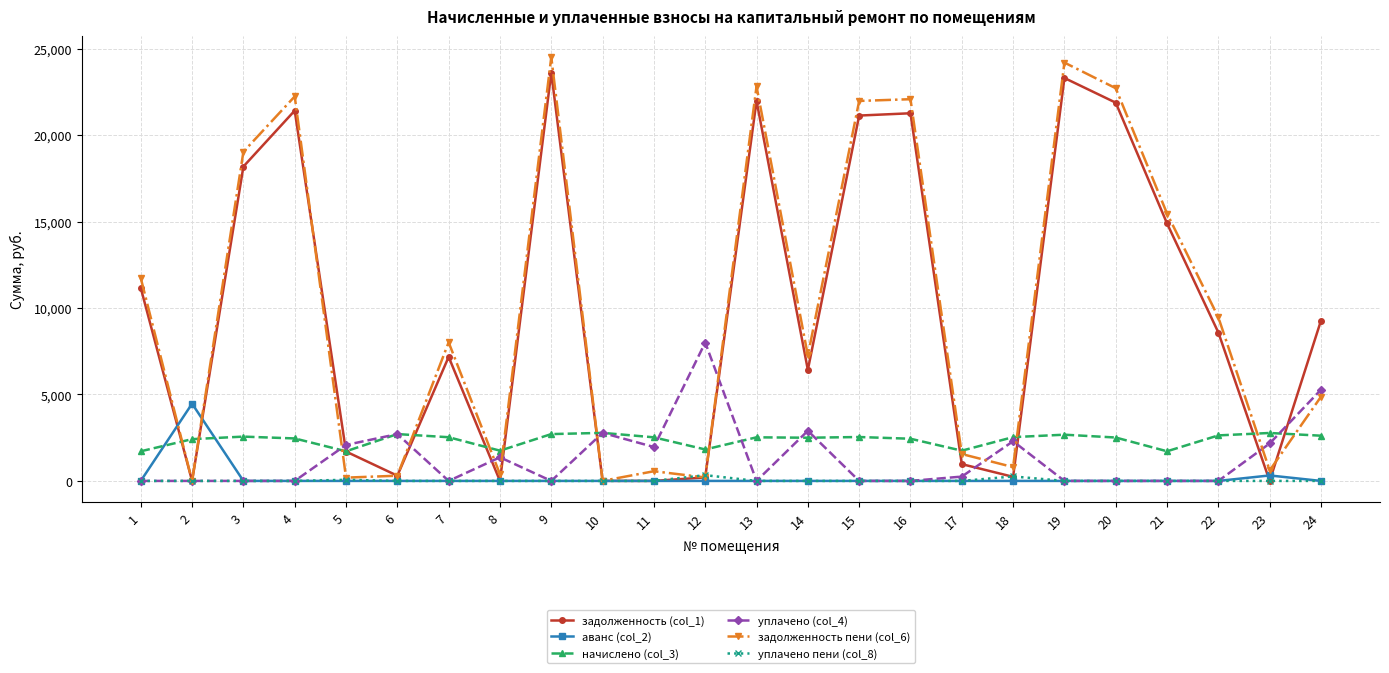

Which series has the largest range (max minus min)?

задолженность пени (col_6)